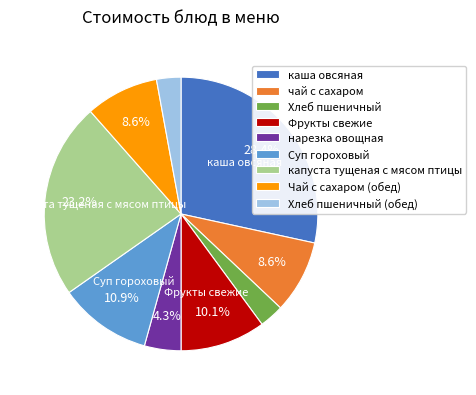

What is the ratio of the value at Суп гороховый to the value at Хлеб пшеничный?

3.8